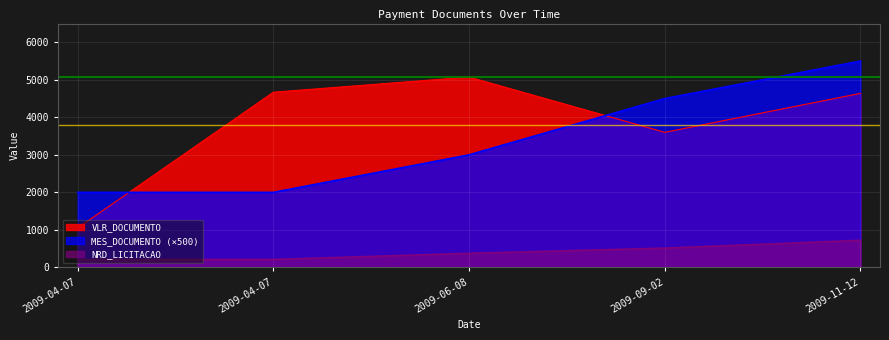

True or false: NRD_LICITACAO has a value of 69 at 2009-04-07.

False